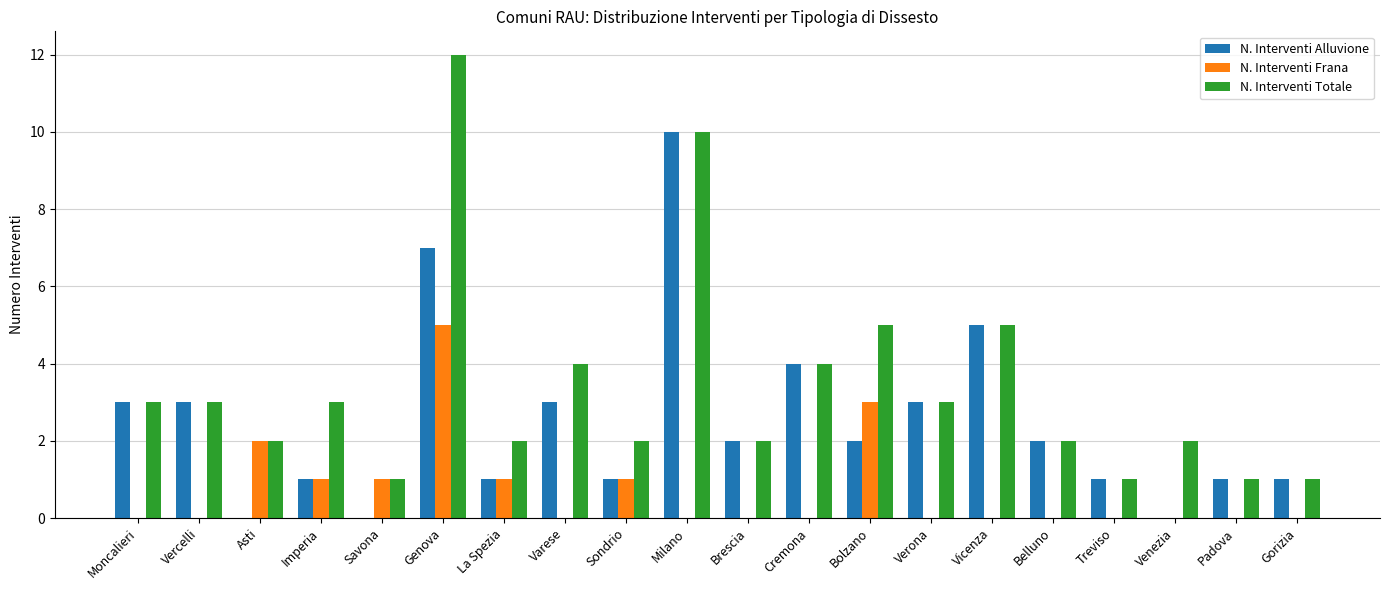

What is the sum of all N. Interventi Frana values?

14